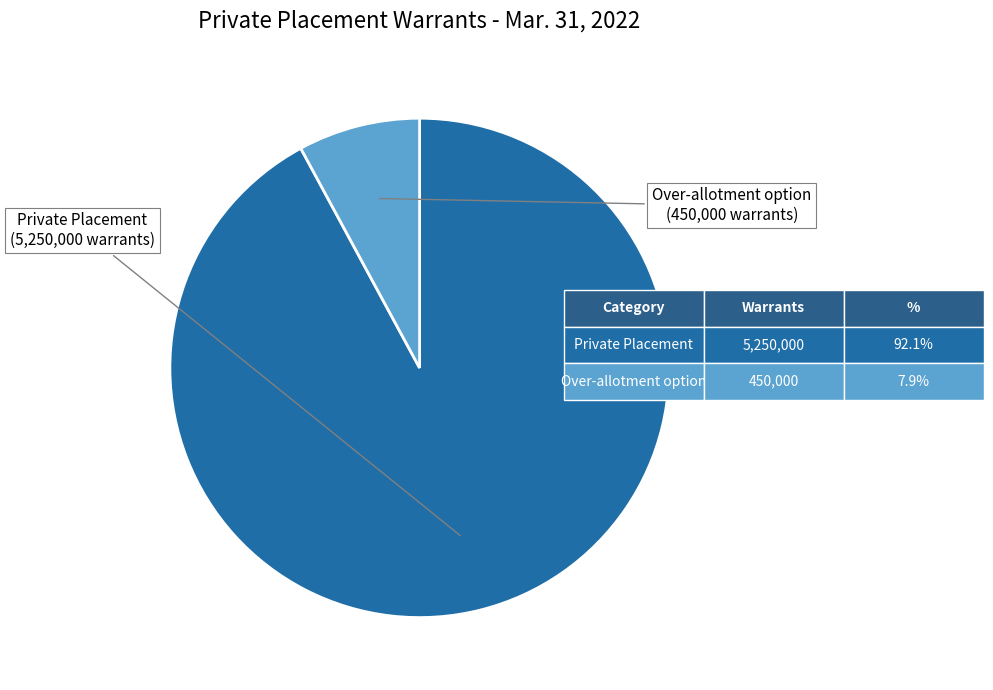

Does any single category account for the majority?

Yes